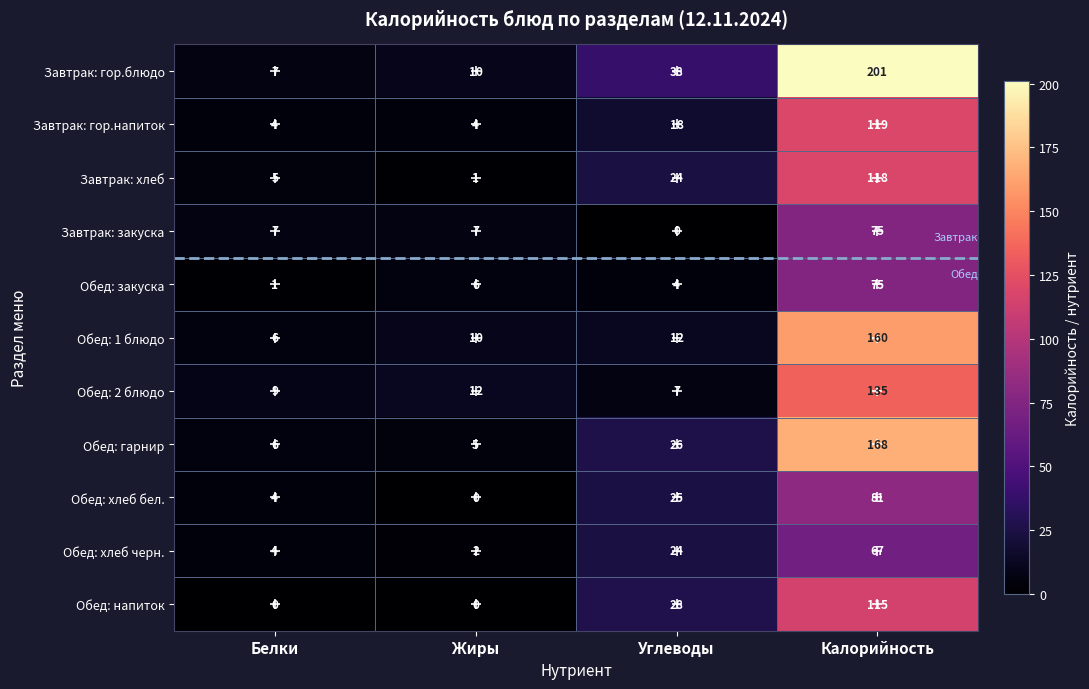

True or false: Завтрак: закуска has a value of 35 at Углеводы.

False